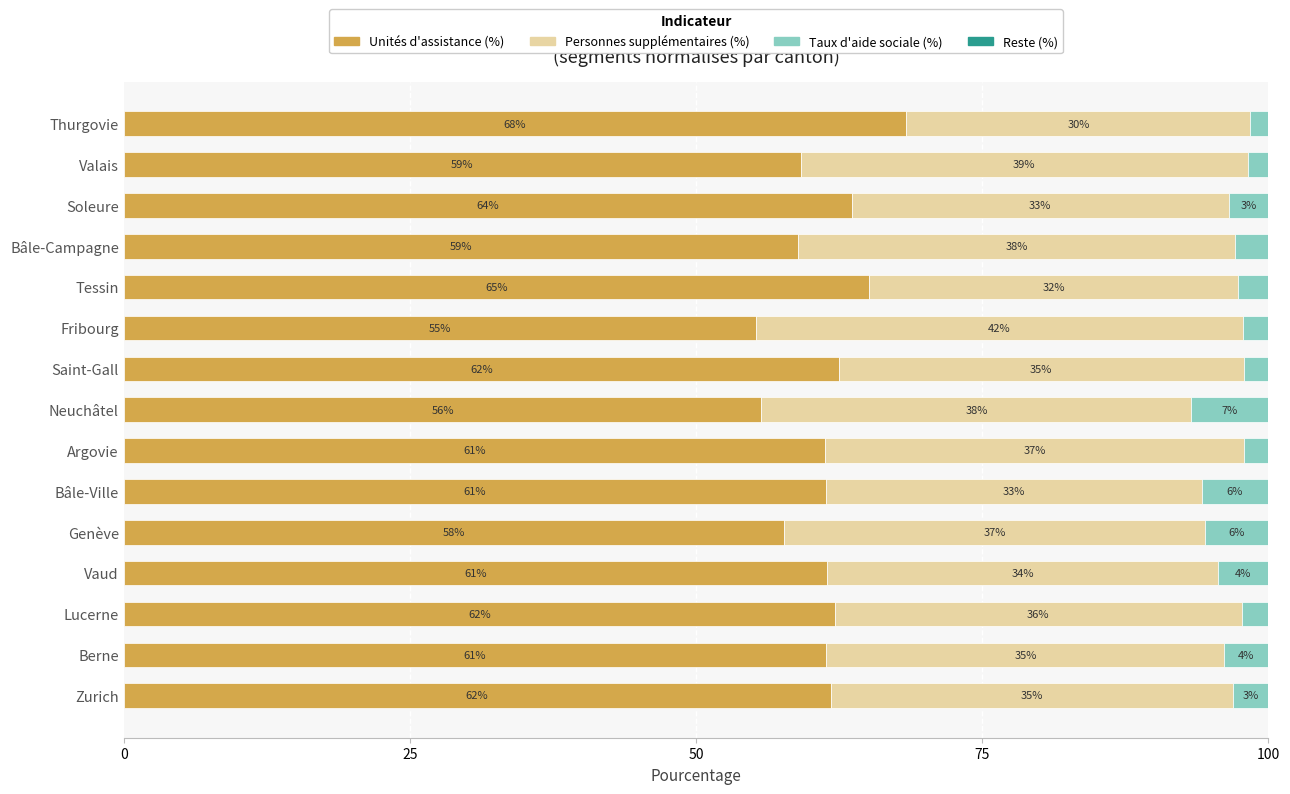

How many data points in Unités d'assistance (%) are above 61?

10